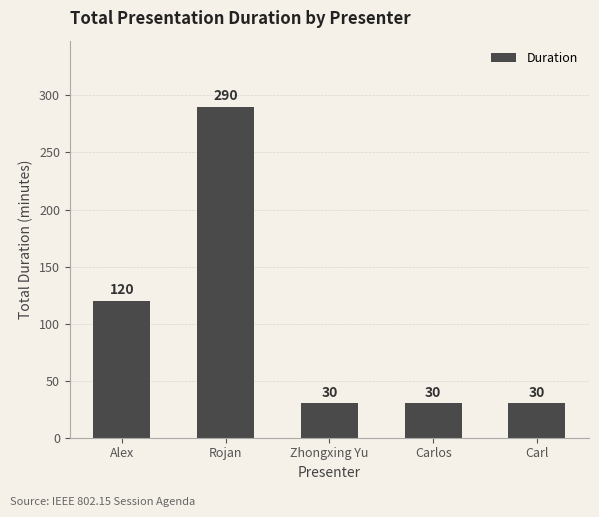

What is the ratio of the value at Alex to the value at Carl?

4.0